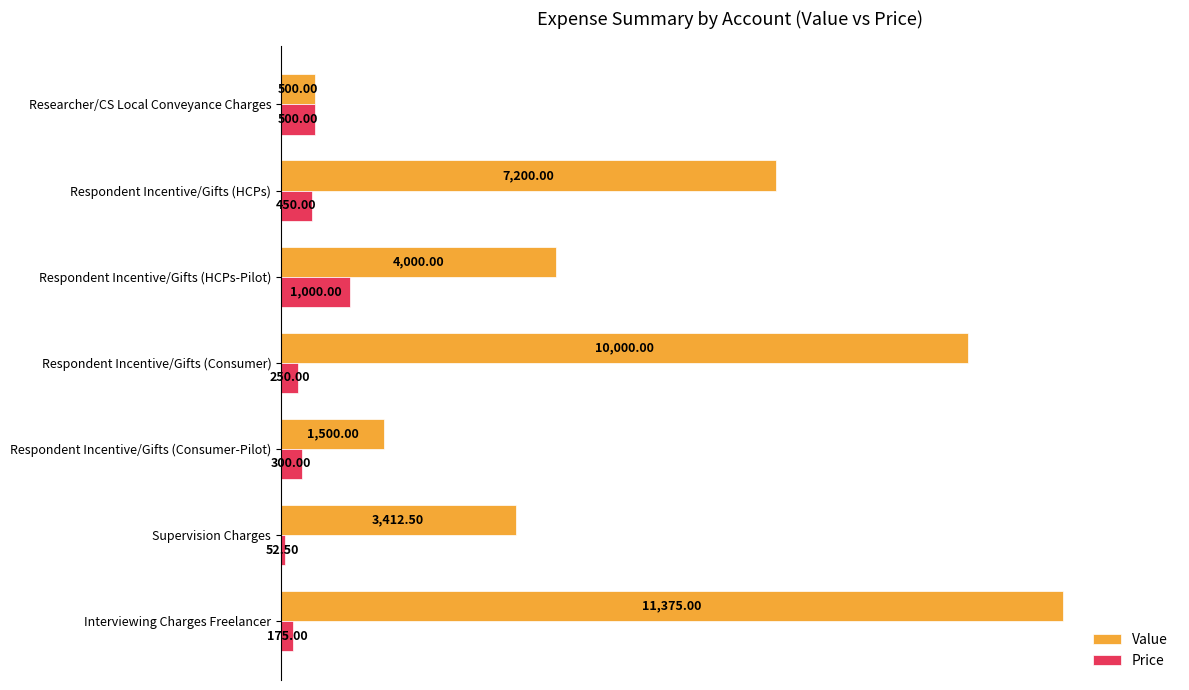

Which series has the largest range (max minus min)?

Value